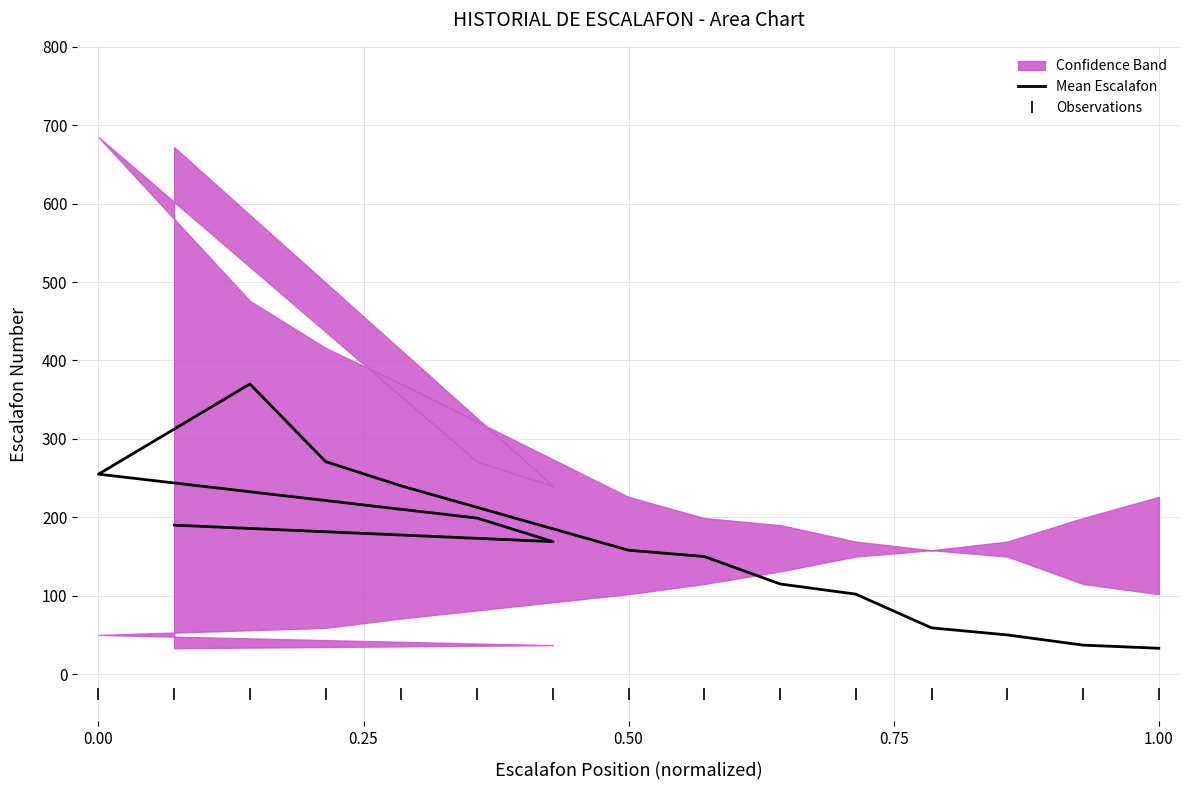

What is the maximum value shown in the chart?

370